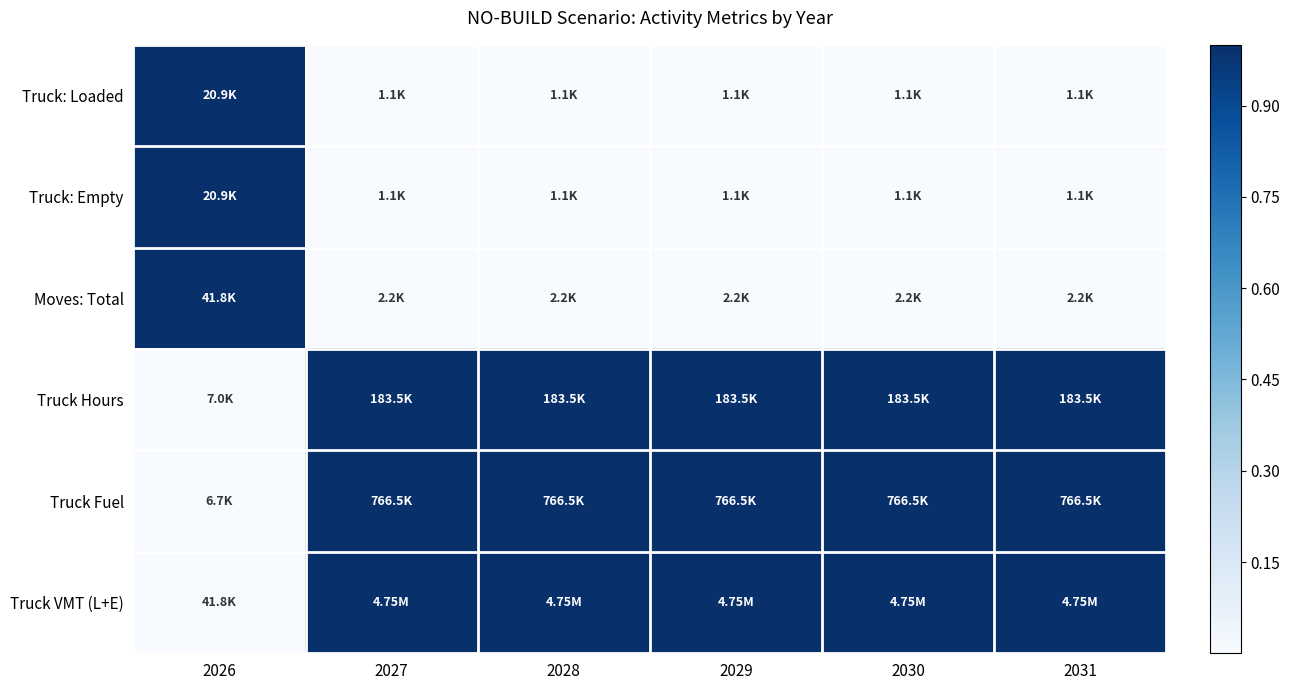

Reading left to right, what are all the values shown in this chart?

Truck: Loaded: 2026=1	2027=0	2028=0	2029=0	2030=0	2031=0
Truck: Empty: 2026=1	2027=0	2028=0	2029=0	2030=0	2031=0
Moves: Total: 2026=1	2027=0	2028=0	2029=0	2030=0	2031=0
Truck Hours: 2026=0	2027=1	2028=1	2029=1	2030=1	2031=1
Truck Fuel: 2026=0	2027=1	2028=1	2029=1	2030=1	2031=1
Truck VMT (L+E): 2026=0	2027=1	2028=1	2029=1	2030=1	2031=1